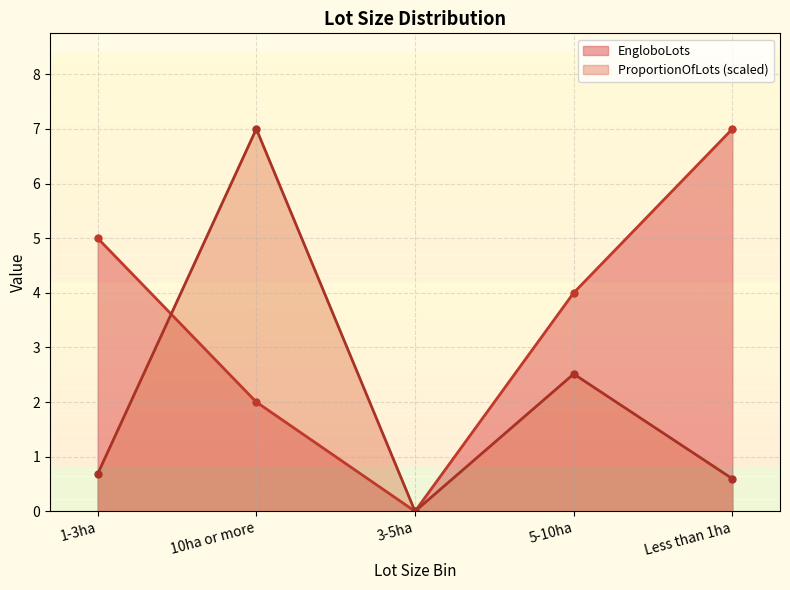

What is the difference between the maximum and minimum values in the ProportionOfLots series?

7.0